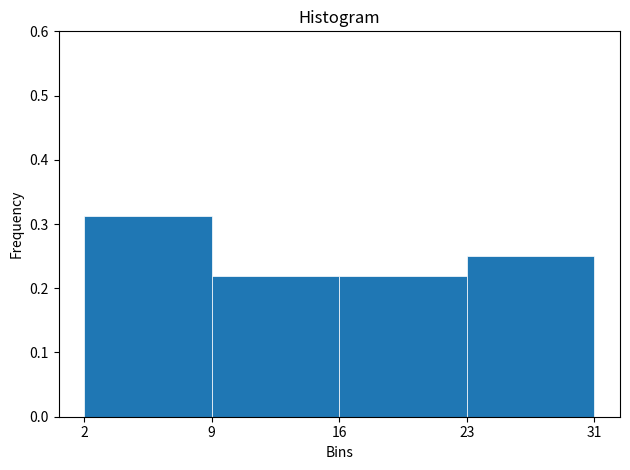

True or false: the data shows 0.3 at 9.

False